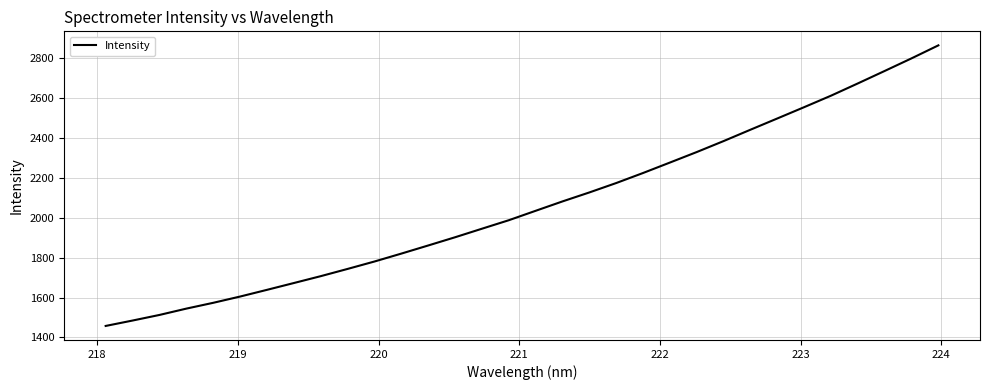

What is the smallest value displayed?

1457.5